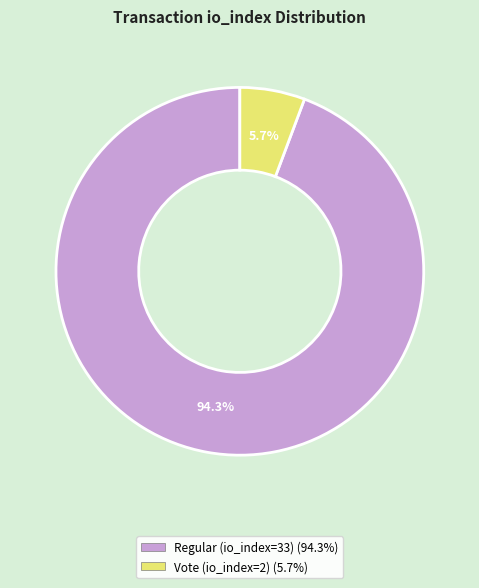

What percentage is the Vote (io_index=2) slice, to the nearest percent?

6%